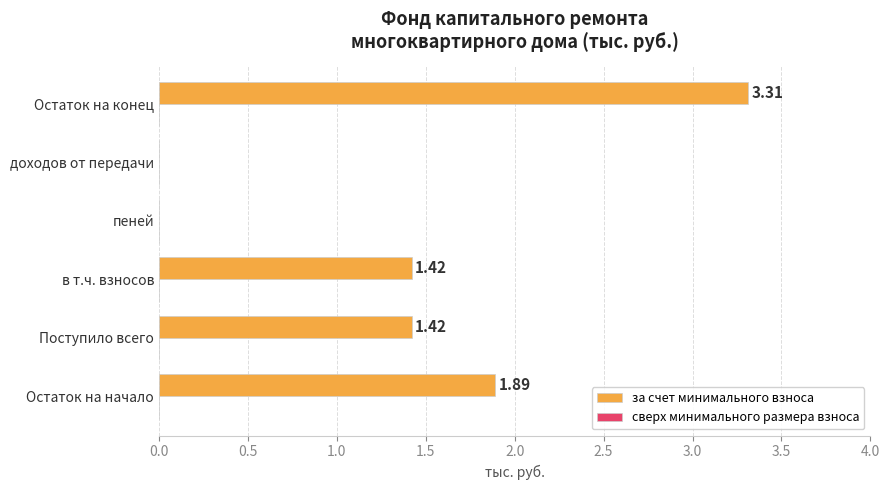

What is the sum of the values at Остаток на конец and доходов от передачи?

3.3